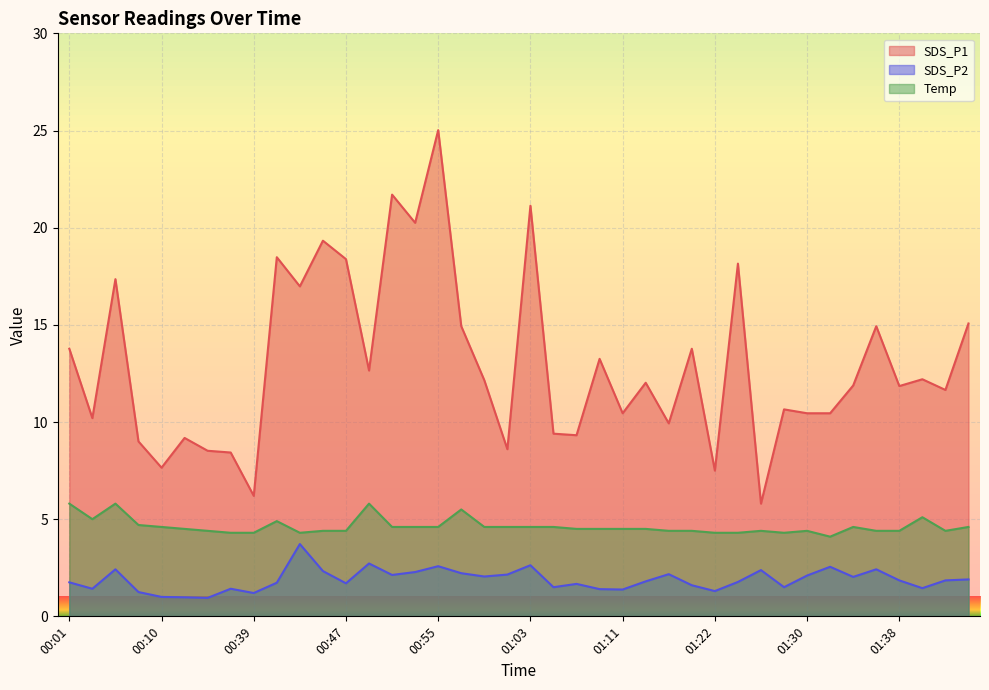

What is the difference between the maximum and second lowest values in the SDS_P2 series?

2.7